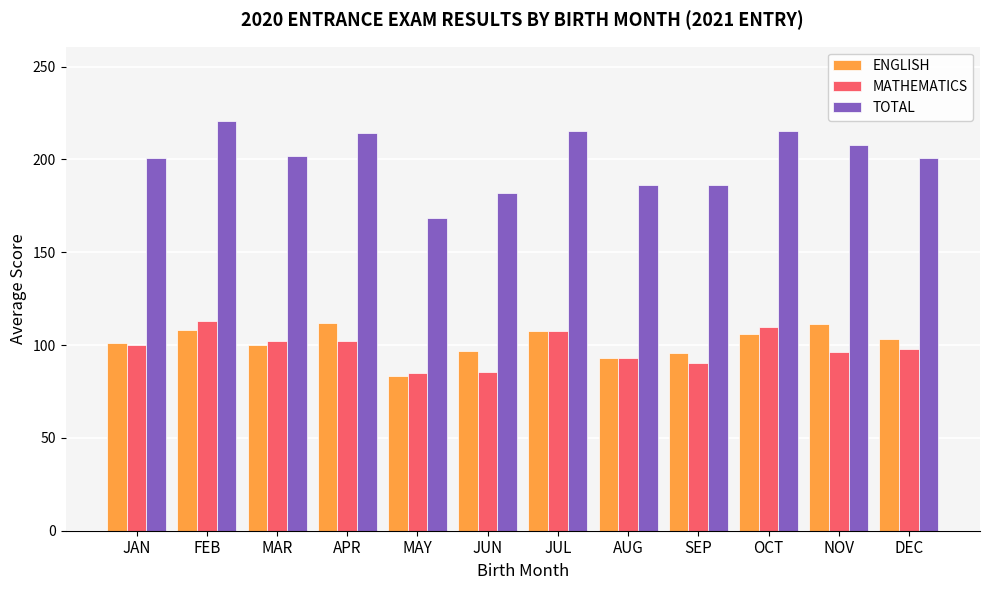

Is it true that TOTAL equals 201.0 at JAN?

True